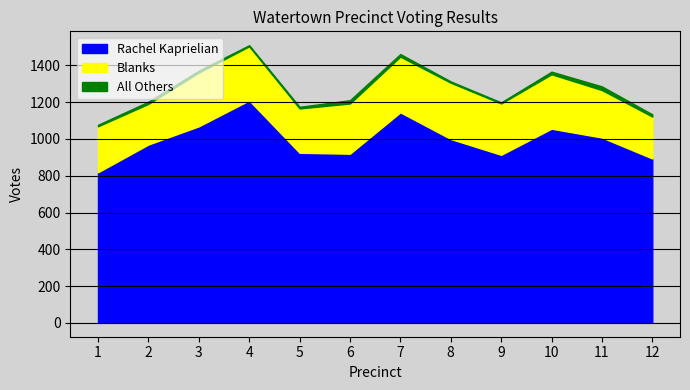

True or false: All Others and Rachel Kaprielian cross at least once.

False